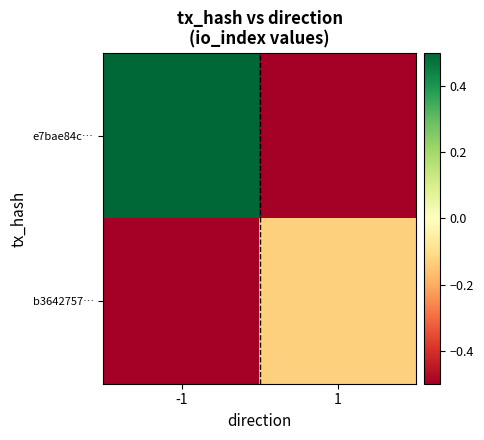

List the series in order of their peak value, lowest first.

b3642757…, e7bae84c…